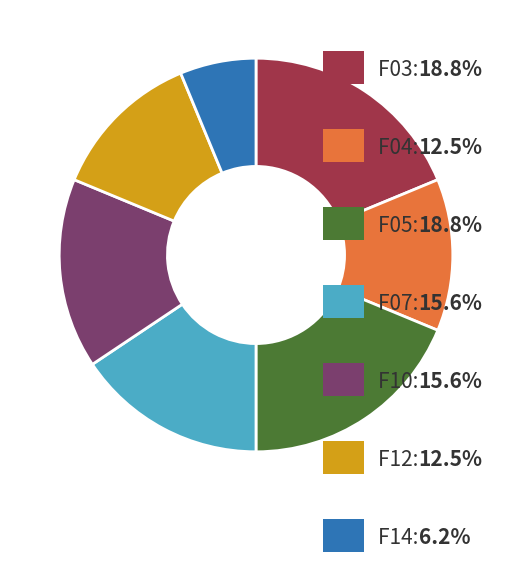

How many segments does this pie chart have?

7